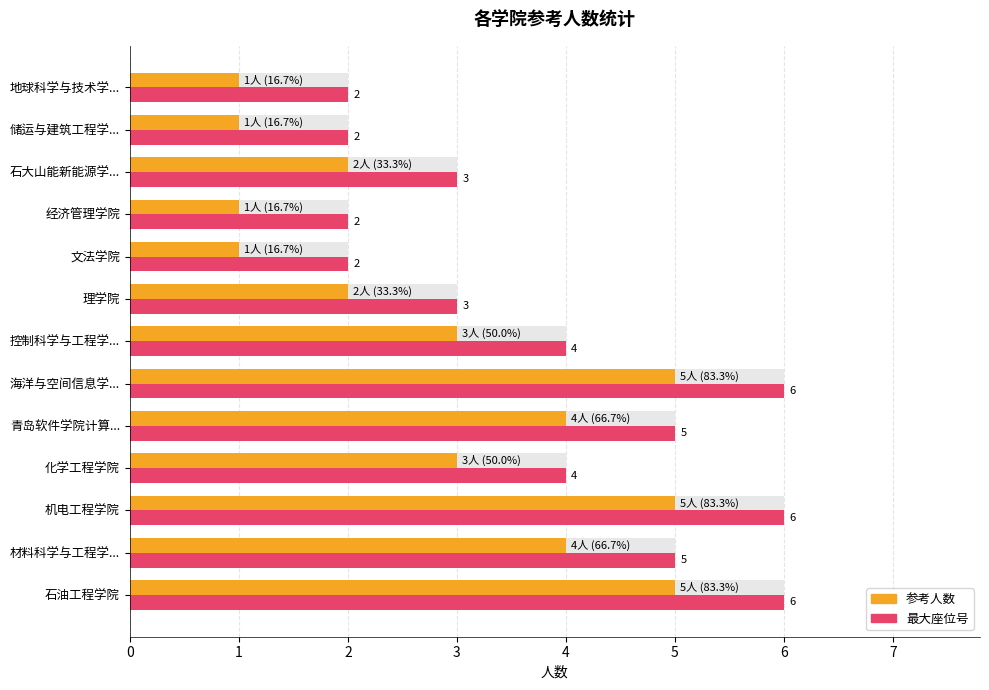

How many values in the 最大座位号 series are below 4?

6